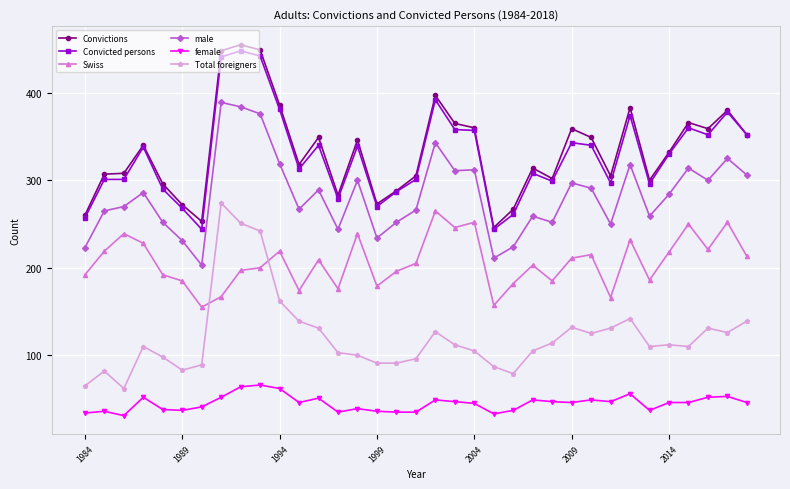

How many values in the Convictions series are below 332?

17